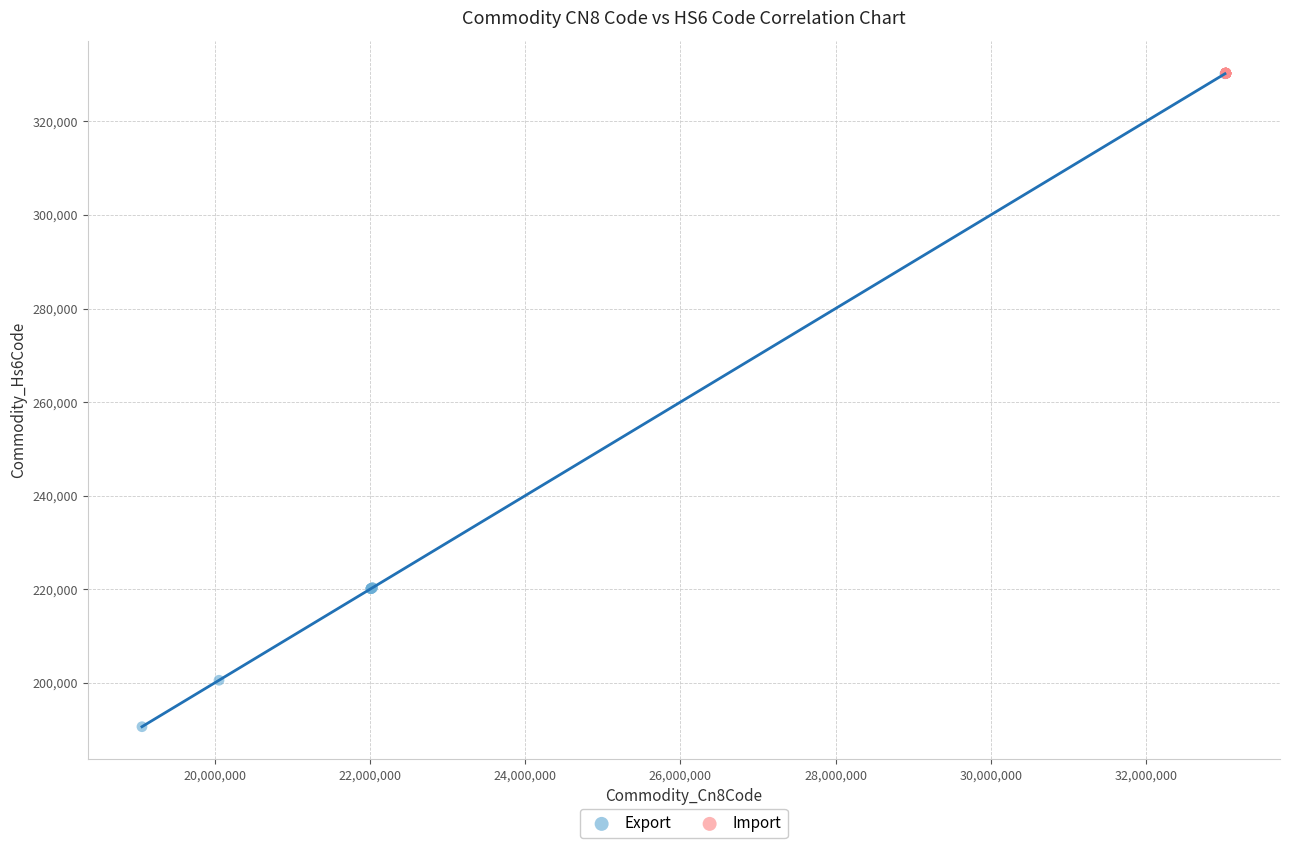

Which series reaches the minimum Y coordinate?

Export